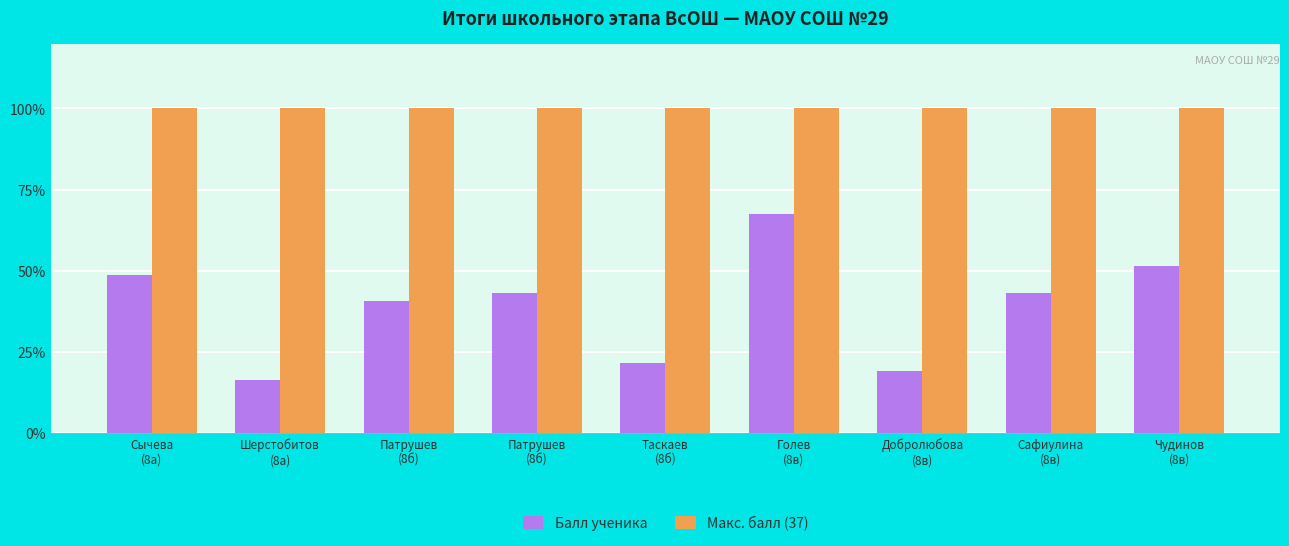

True or false: Макс. балл (37) has a value of 100.0 at Добролюбова
(8в).

True